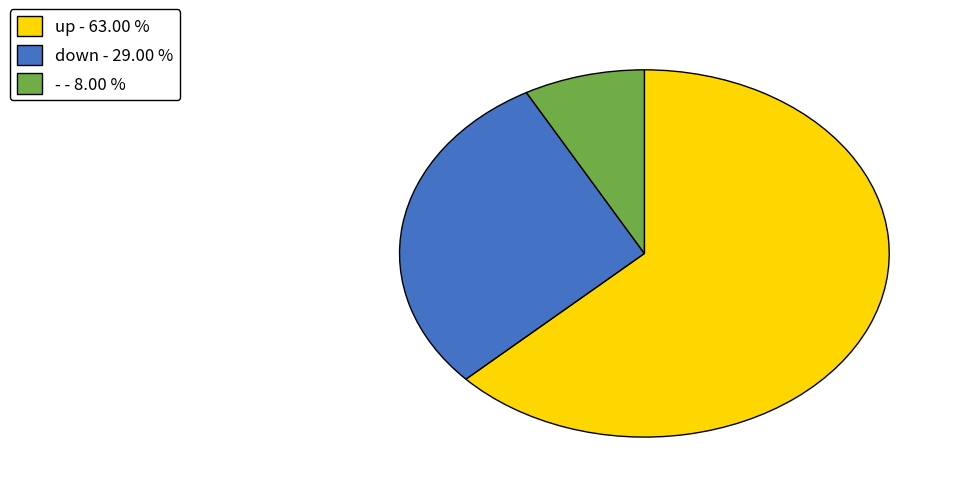

Combined, do down - 29.00 % and up - 63.00 % account for over 50%?

Yes